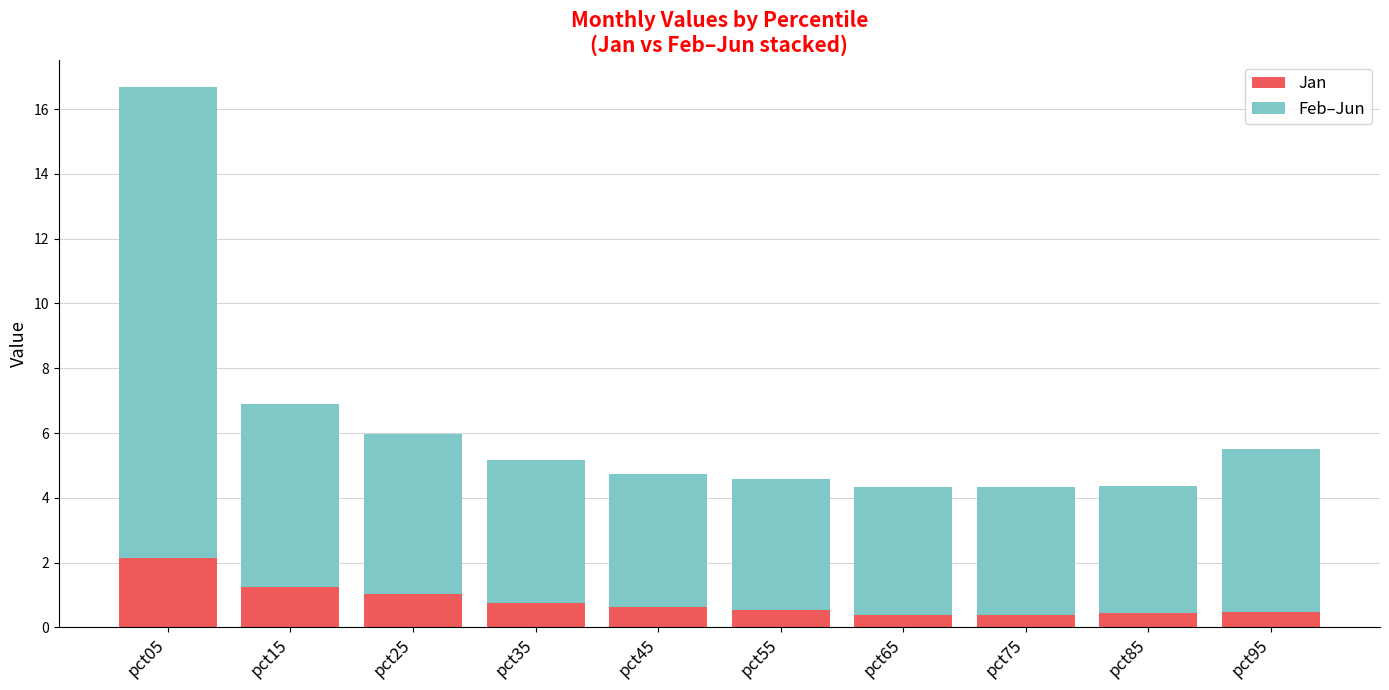

What is the sum of all Jan values?

8.0